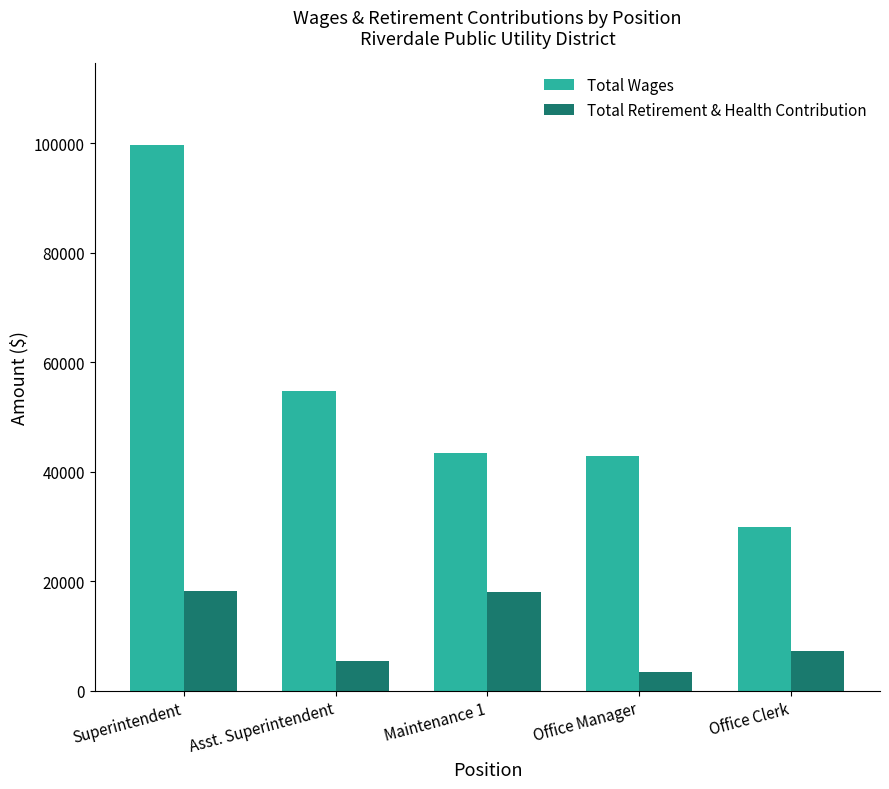

What is the spread (max minus min) of values at Maintenance 1?

25535